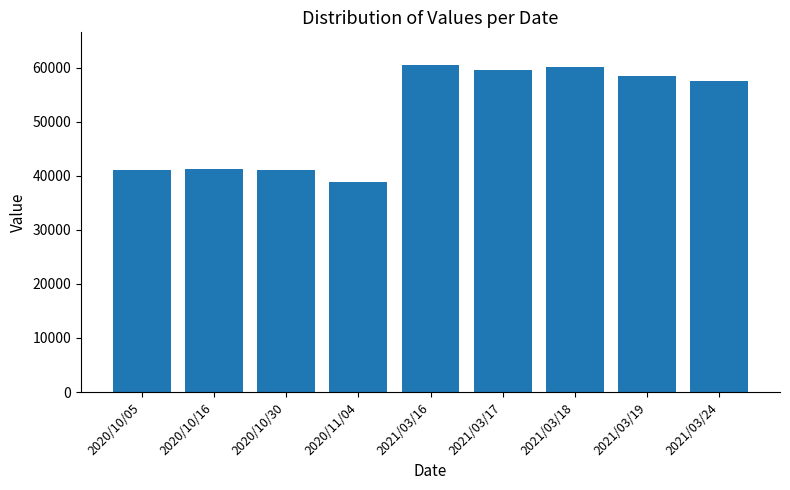

Count the number of categories in the chart.

9